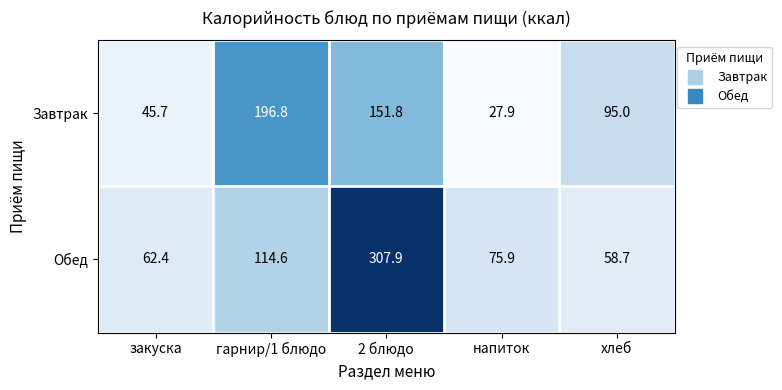

Which series changed the most between напиток and хлеб?

Завтрак